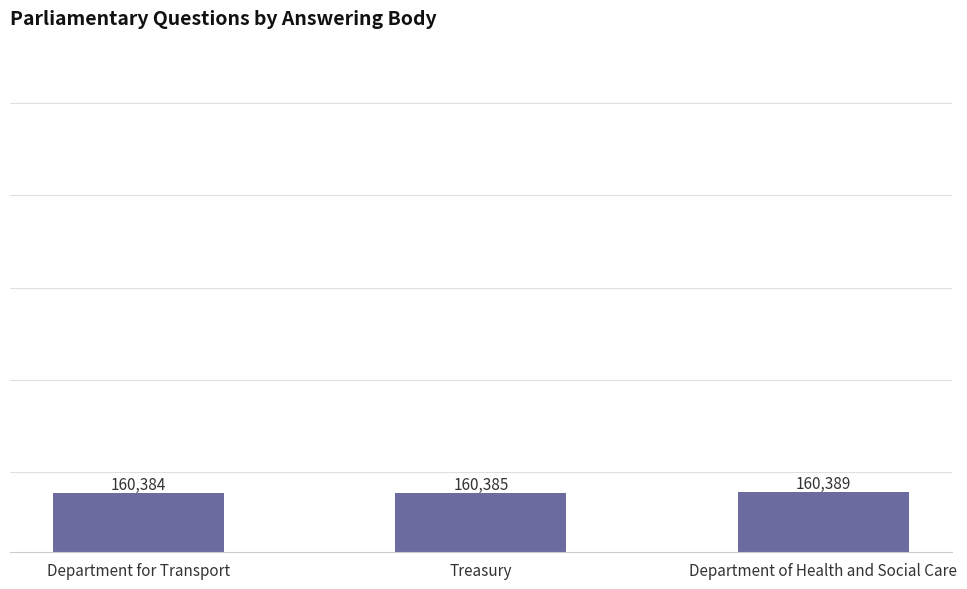

What is the change in value from Department for Transport to Department of Health and Social Care?

+5